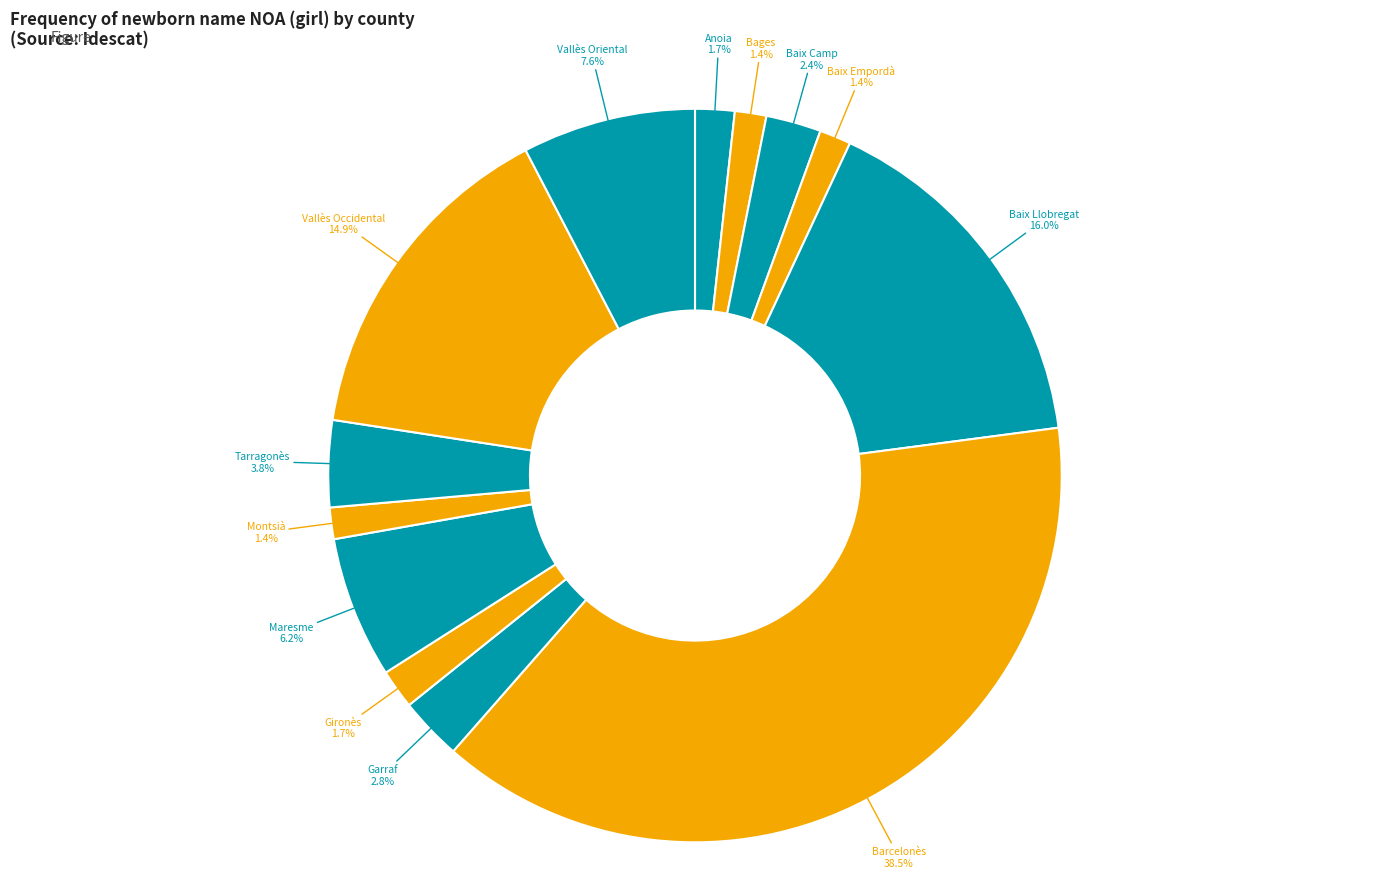

To the nearest percent, what is the average slice percentage?

8%